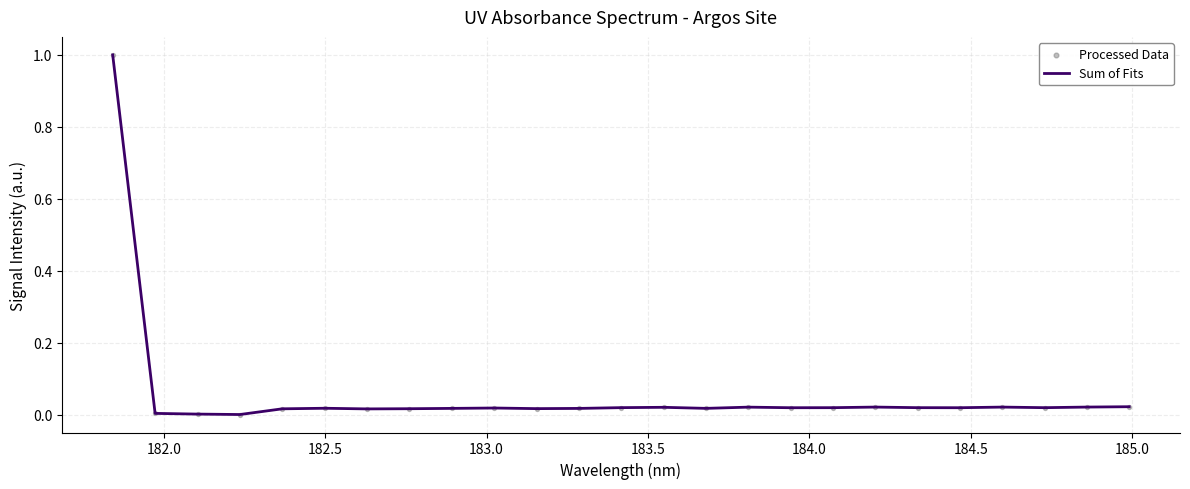

What is the difference between the maximum and minimum values?

1.0